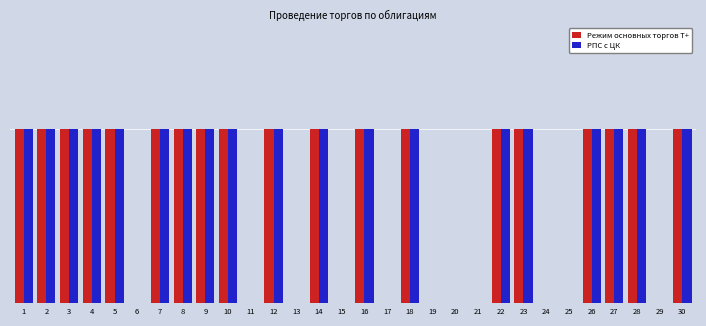

Are the bars horizontal?

No